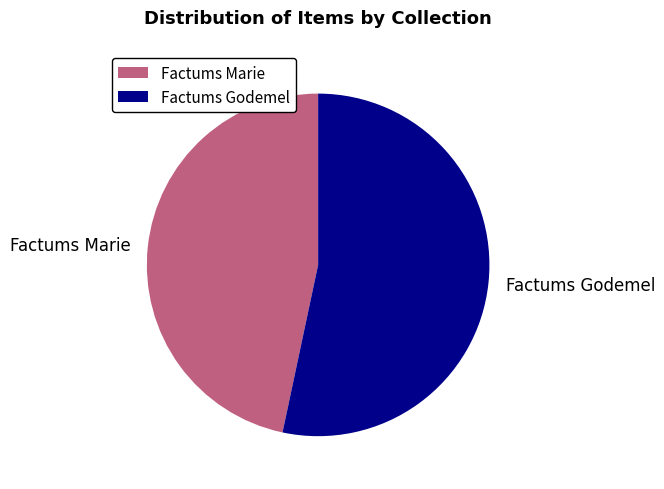

What is the ratio of the value at Factums Marie to the value at Factums Godemel?

0.9